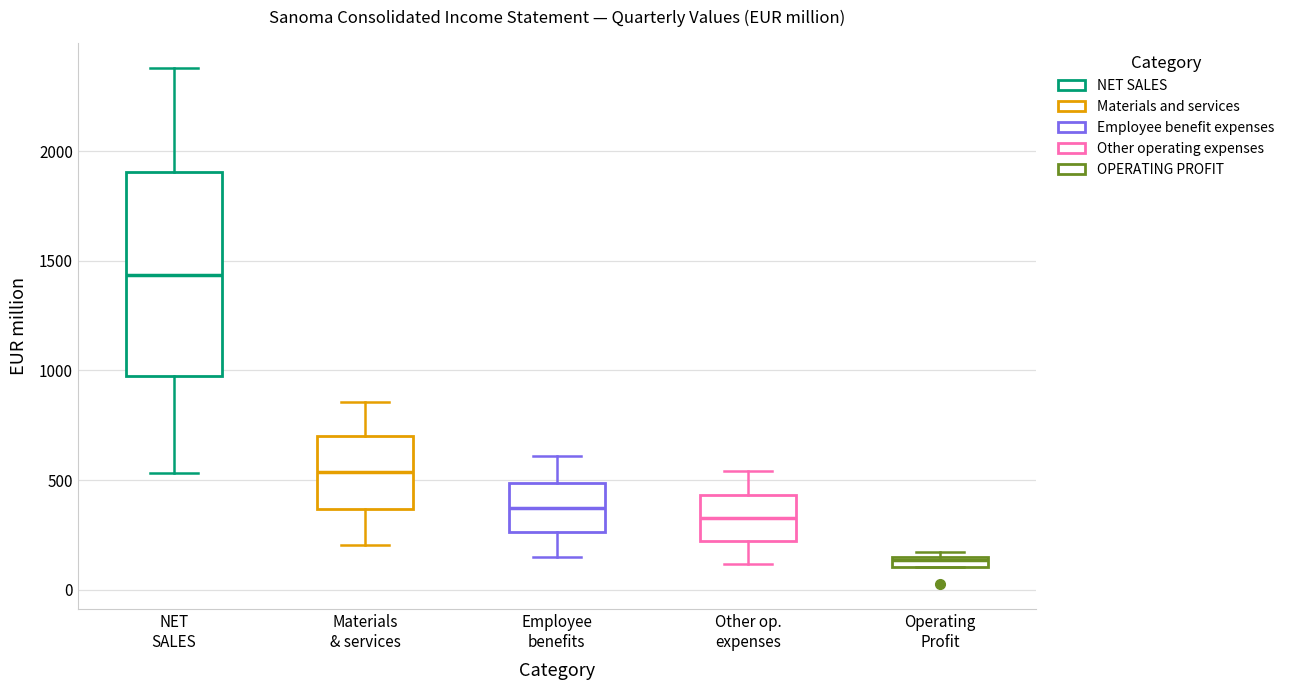

Which box's median line is the highest?

NET SALES